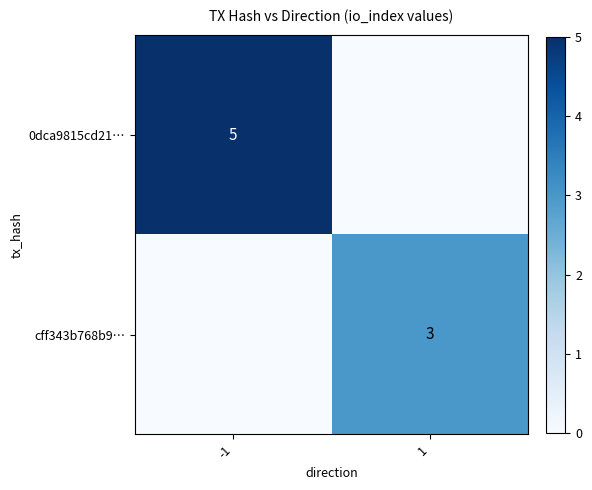

Is the value of cff343b768b9… at 1 greater than the value of 0dca9815cd21… at -1?

No